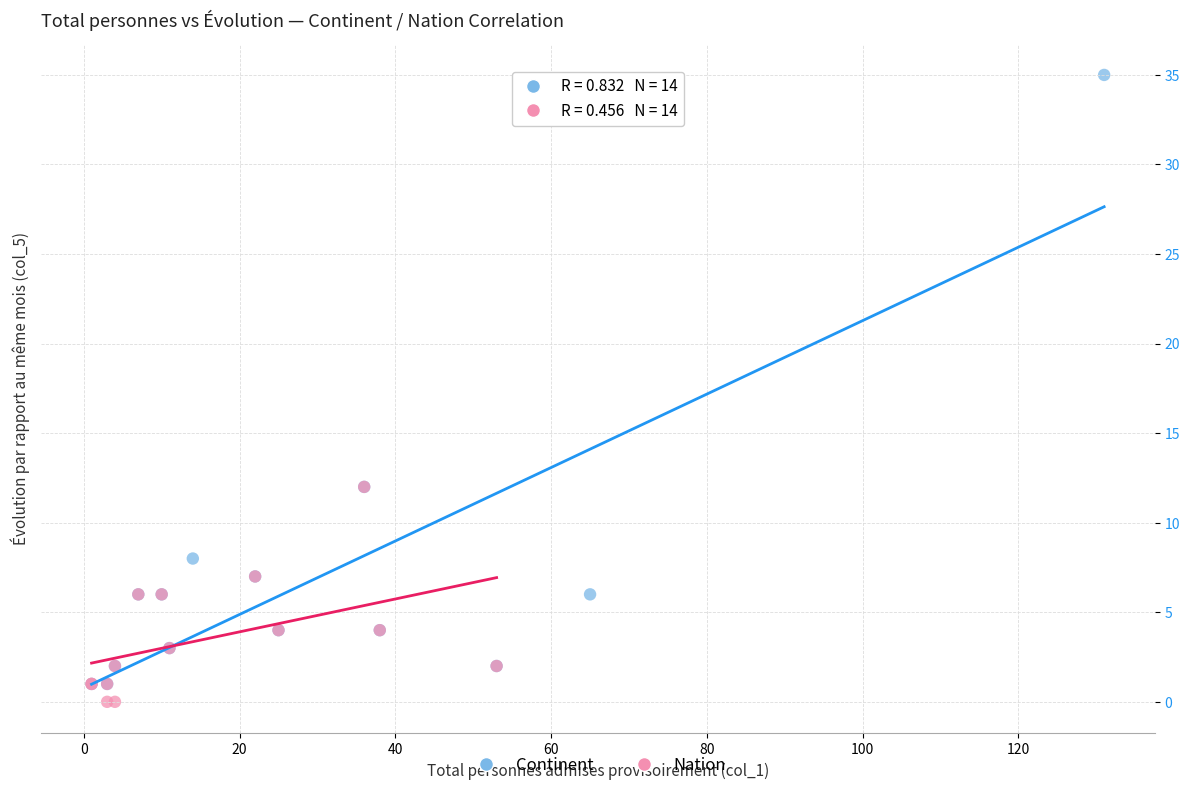

Which series has the largest Y range (max minus min)?

Continent